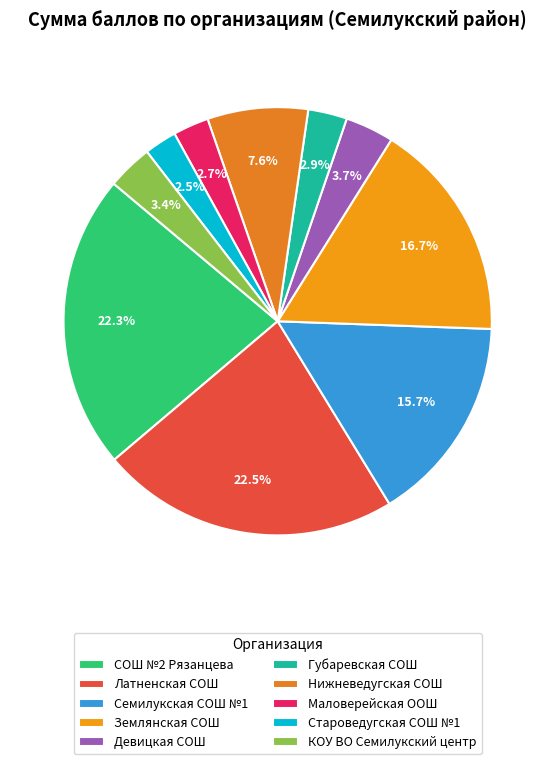

How many segments does this pie chart have?

10